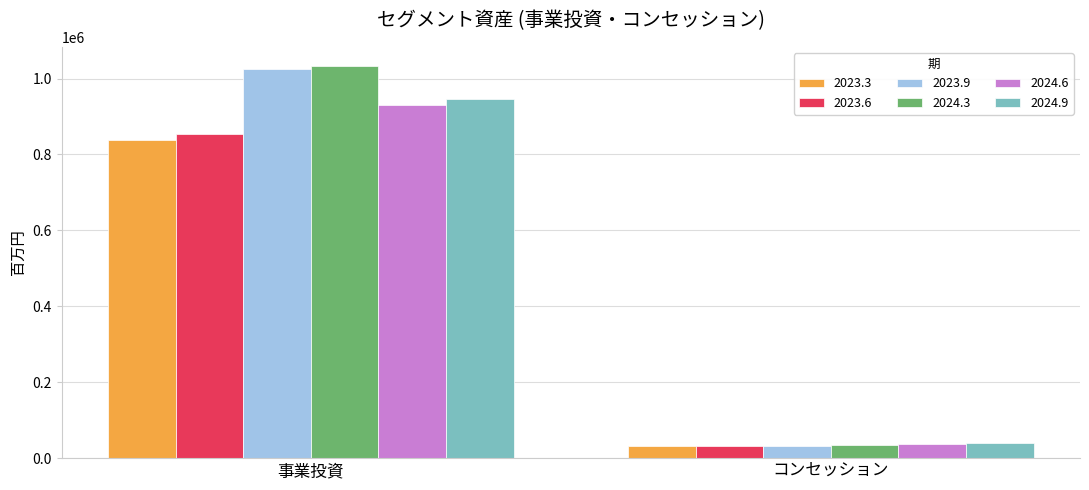

How many values in the 2023.3 series are below 838240?

1